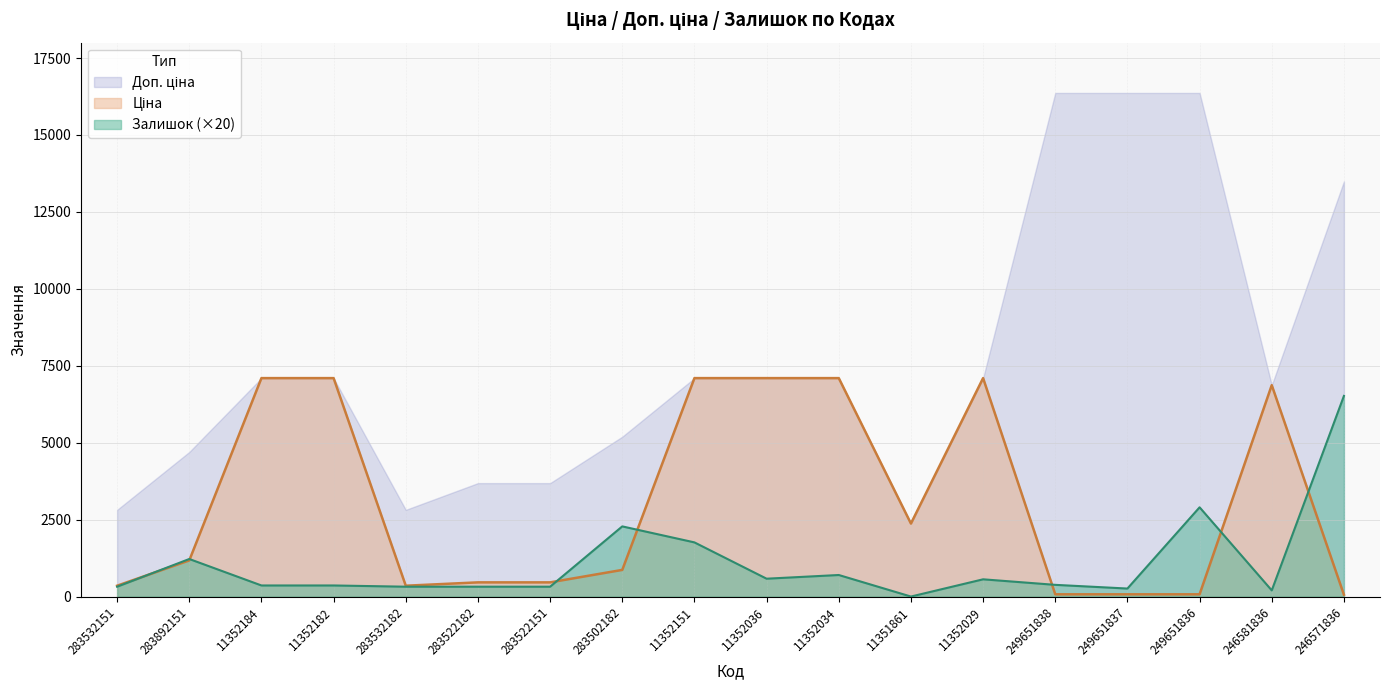

True or false: Ціна has more than 0 interior local peaks.

True